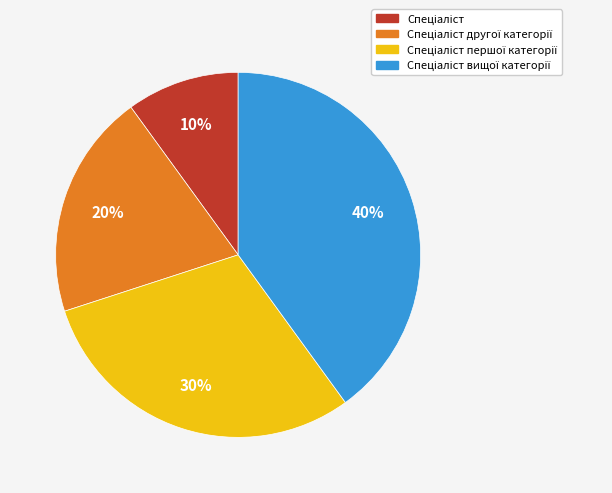

Is there a majority slice in this chart?

No